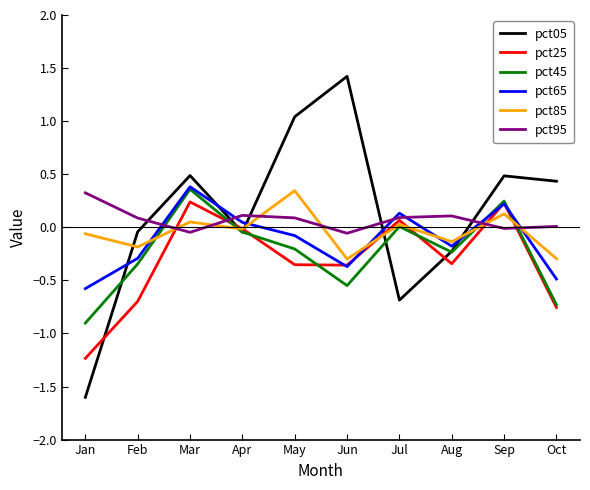

Which series has the widest spread of values?

pct05